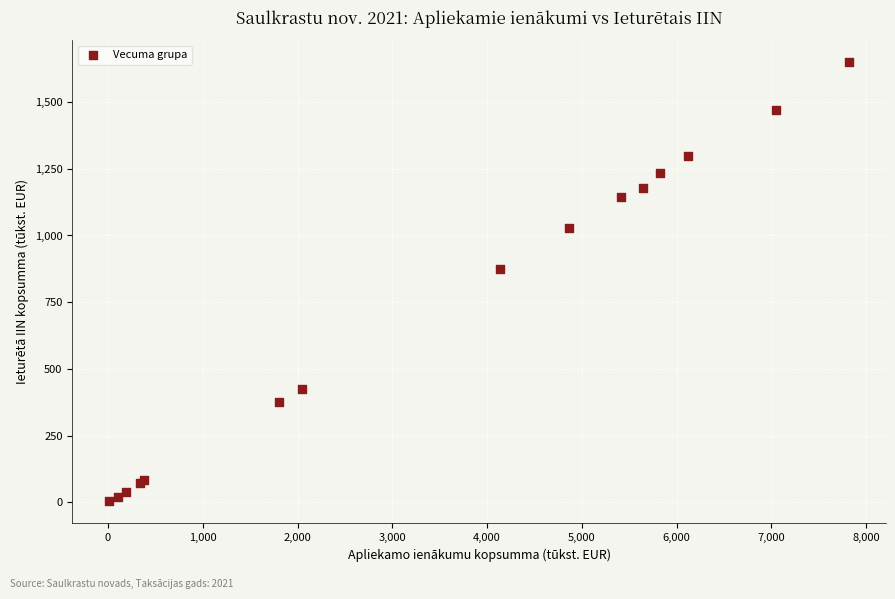

What Y value in the scatter plot is closest to 826?

873.6